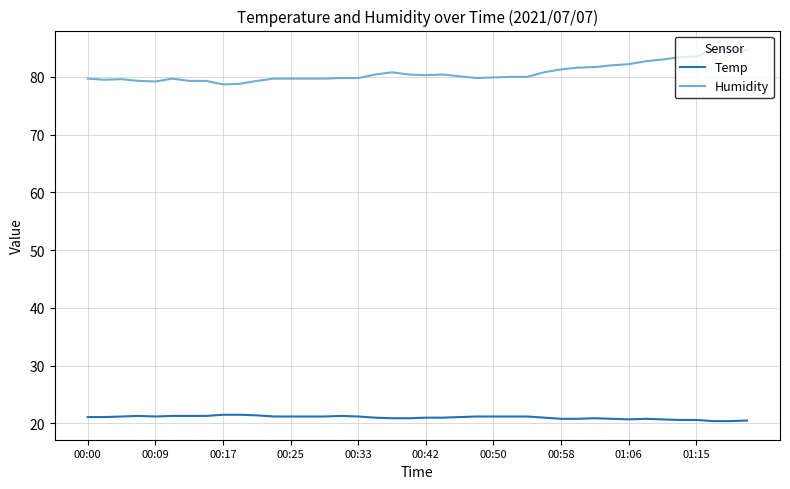

Does the chart have visible grid lines?

Yes